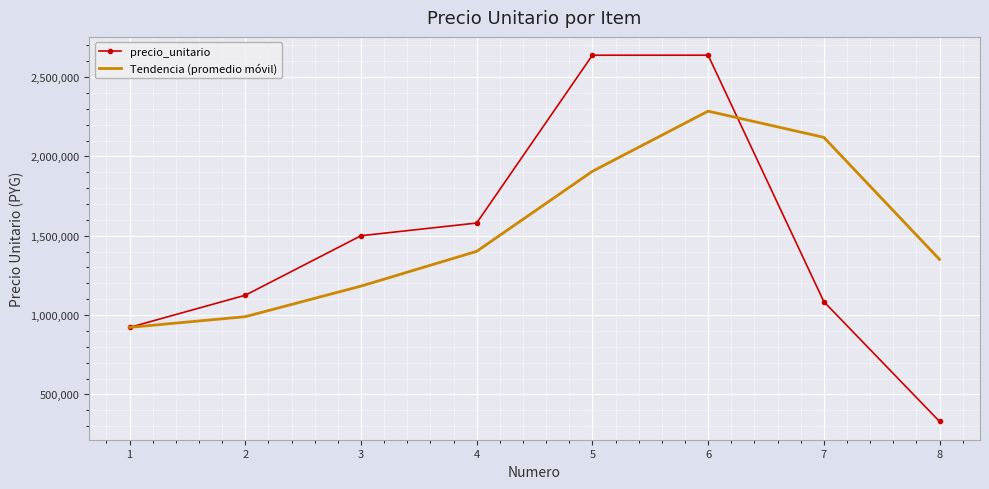

Count the Tendencia (promedio móvil) values in the range 1182500 to 2120000.

5